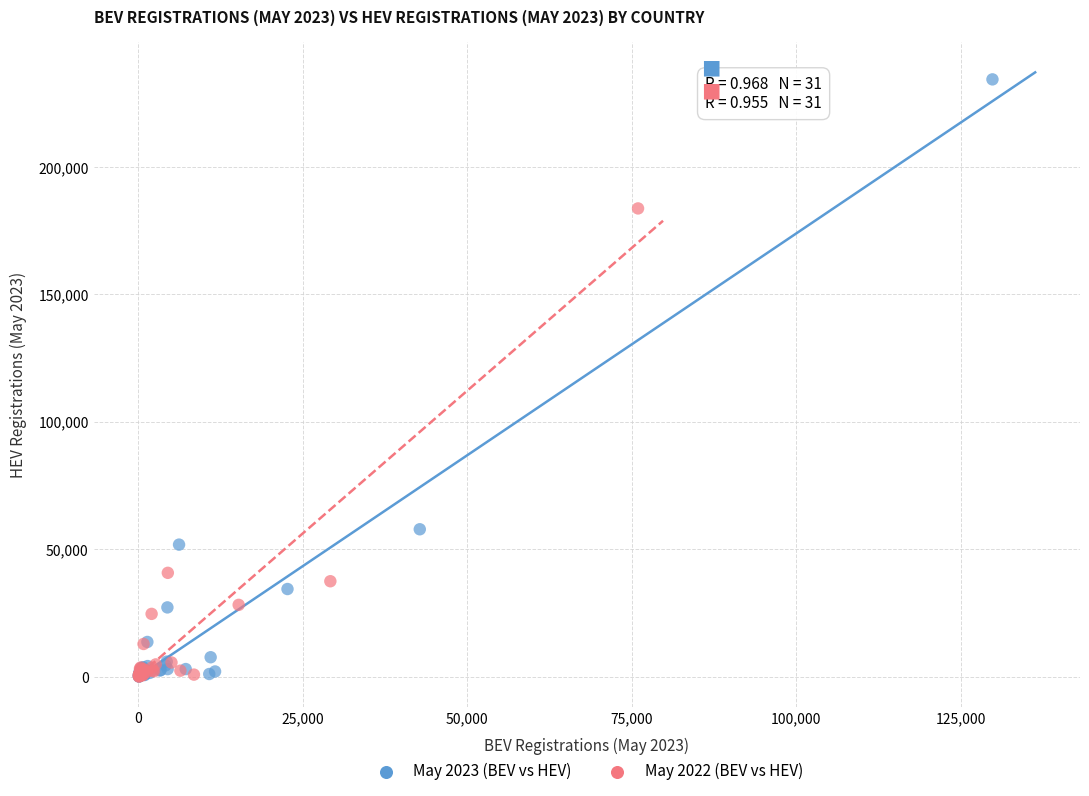

Which series contains the highest Y value?

May 2023 (BEV vs HEV)